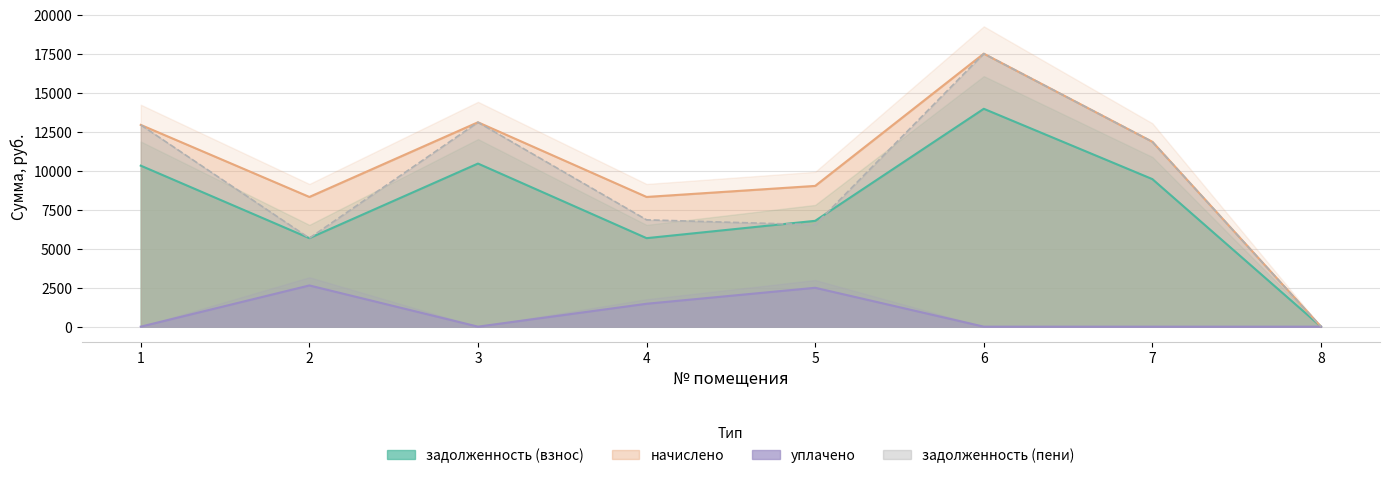

Where is the first local minimum for уплачено?

3